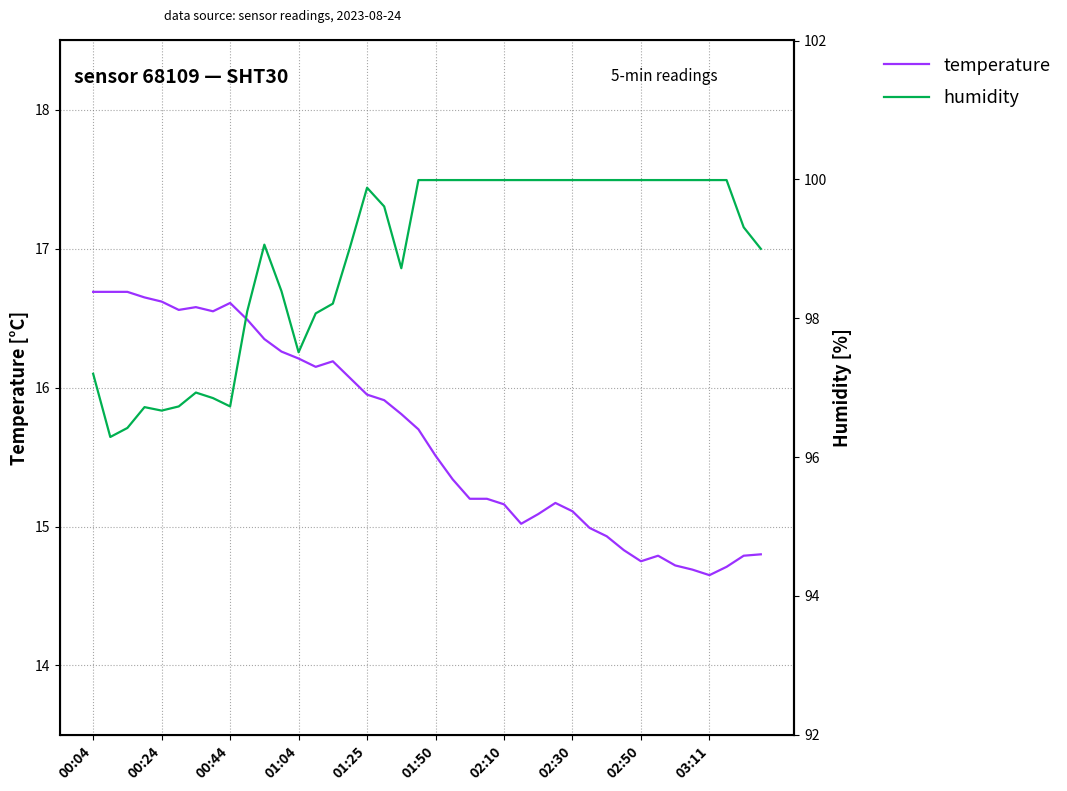

List the series in order of their peak value, highest first.

humidity, temperature